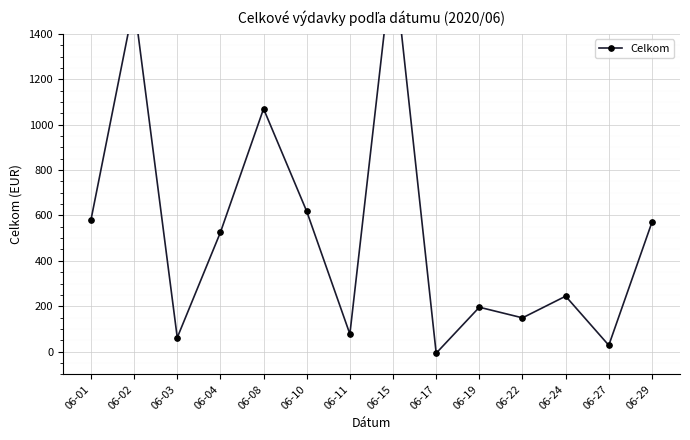

What is the maximum value shown in the chart?

1746.7